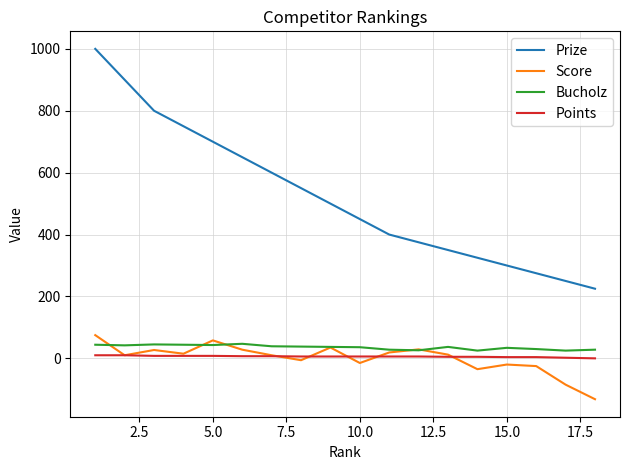

Which series has the widest spread of values?

Prize